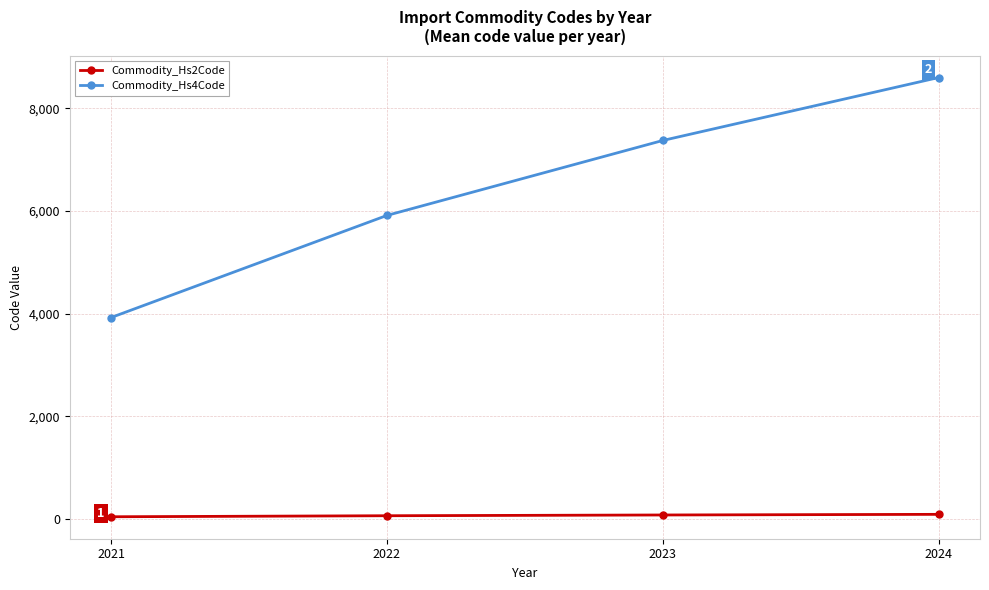

How many categories are shown in the chart?

4